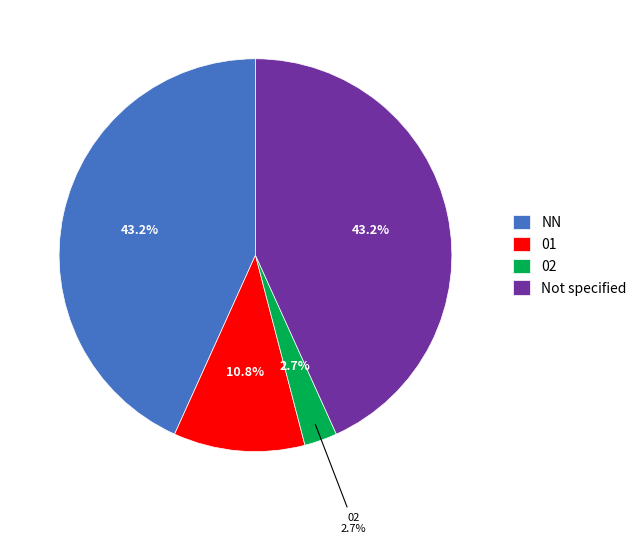

Count the number of slices in the pie.

4